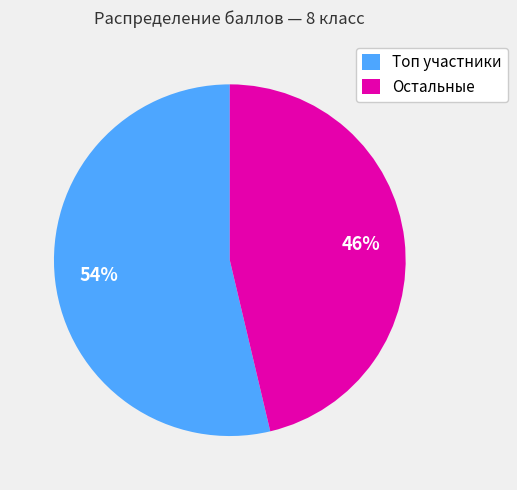

Do Остальные and Топ участники together represent more than half of the pie?

Yes